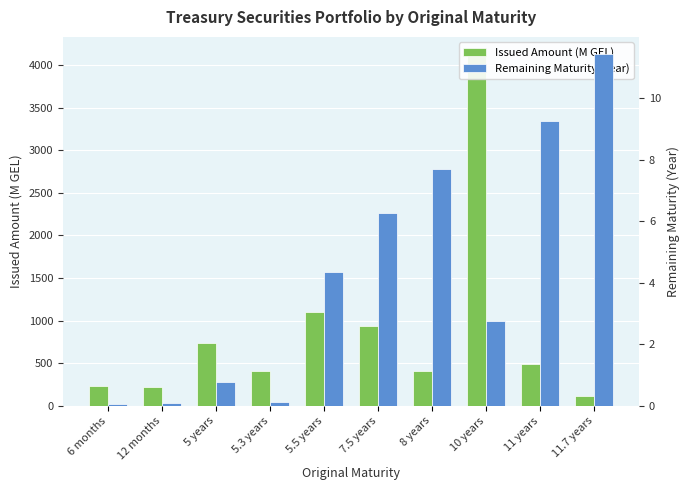

Rank the series at 8 years from highest to lowest value.

Issued Amount (M GEL), Remaining Maturity (Year)